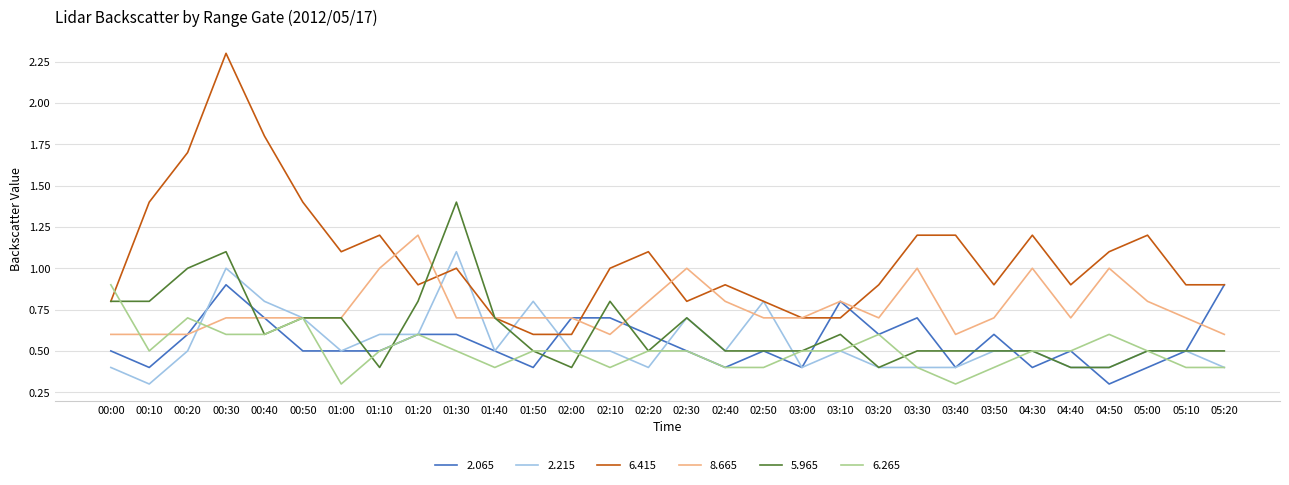

Reading left to right, transcribe all the data shown in this chart.

2.065: 00:00=0.5	00:10=0.4	00:20=0.6	00:30=0.9	00:40=0.7	00:50=0.5	01:00=0.5	01:10=0.5	01:20=0.6	01:30=0.6	01:40=0.5	01:50=0.4	02:00=0.7	02:10=0.7	02:20=0.6	02:30=0.5	02:40=0.4	02:50=0.5	03:00=0.4	03:10=0.8	03:20=0.6	03:30=0.7	03:40=0.4	03:50=0.6	04:30=0.4	04:40=0.5	04:50=0.3	05:00=0.4	05:10=0.5	05:20=0.9
2.215: 00:00=0.4	00:10=0.3	00:20=0.5	00:30=1.0	00:40=0.8	00:50=0.7	01:00=0.5	01:10=0.6	01:20=0.6	01:30=1.1	01:40=0.5	01:50=0.8	02:00=0.5	02:10=0.5	02:20=0.4	02:30=0.7	02:40=0.5	02:50=0.8	03:00=0.4	03:10=0.5	03:20=0.4	03:30=0.4	03:40=0.4	03:50=0.5	04:30=0.5	04:40=0.4	04:50=0.4	05:00=0.5	05:10=0.5	05:20=0.4
6.415: 00:00=0.8	00:10=1.4	00:20=1.7	00:30=2.3	00:40=1.8	00:50=1.4	01:00=1.1	01:10=1.2	01:20=0.9	01:30=1.0	01:40=0.7	01:50=0.6	02:00=0.6	02:10=1.0	02:20=1.1	02:30=0.8	02:40=0.9	02:50=0.8	03:00=0.7	03:10=0.7	03:20=0.9	03:30=1.2	03:40=1.2	03:50=0.9	04:30=1.2	04:40=0.9	04:50=1.1	05:00=1.2	05:10=0.9	05:20=0.9
8.665: 00:00=0.6	00:10=0.6	00:20=0.6	00:30=0.7	00:40=0.7	00:50=0.7	01:00=0.7	01:10=1.0	01:20=1.2	01:30=0.7	01:40=0.7	01:50=0.7	02:00=0.7	02:10=0.6	02:20=0.8	02:30=1.0	02:40=0.8	02:50=0.7	03:00=0.7	03:10=0.8	03:20=0.7	03:30=1.0	03:40=0.6	03:50=0.7	04:30=1.0	04:40=0.7	04:50=1.0	05:00=0.8	05:10=0.7	05:20=0.6
5.965: 00:00=0.8	00:10=0.8	00:20=1.0	00:30=1.1	00:40=0.6	00:50=0.7	01:00=0.7	01:10=0.4	01:20=0.8	01:30=1.4	01:40=0.7	01:50=0.5	02:00=0.4	02:10=0.8	02:20=0.5	02:30=0.7	02:40=0.5	02:50=0.5	03:00=0.5	03:10=0.6	03:20=0.4	03:30=0.5	03:40=0.5	03:50=0.5	04:30=0.5	04:40=0.4	04:50=0.4	05:00=0.5	05:10=0.5	05:20=0.5
6.265: 00:00=0.9	00:10=0.5	00:20=0.7	00:30=0.6	00:40=0.6	00:50=0.7	01:00=0.3	01:10=0.5	01:20=0.6	01:30=0.5	01:40=0.4	01:50=0.5	02:00=0.5	02:10=0.4	02:20=0.5	02:30=0.5	02:40=0.4	02:50=0.4	03:00=0.5	03:10=0.5	03:20=0.6	03:30=0.4	03:40=0.3	03:50=0.4	04:30=0.5	04:40=0.5	04:50=0.6	05:00=0.5	05:10=0.4	05:20=0.4